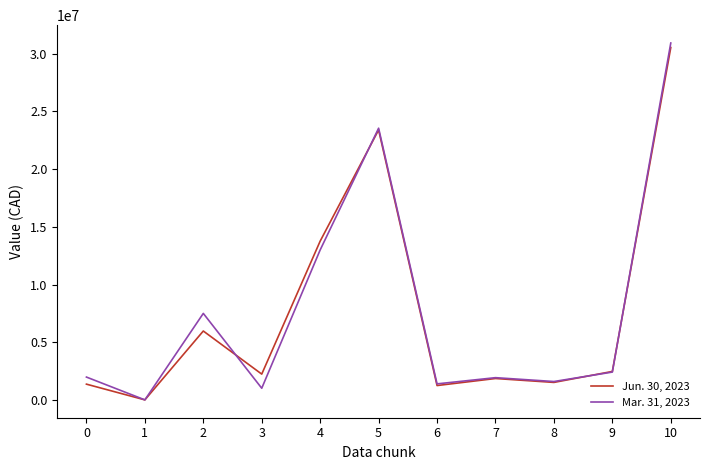

Does the chart display data point markers on the line(s)?

No